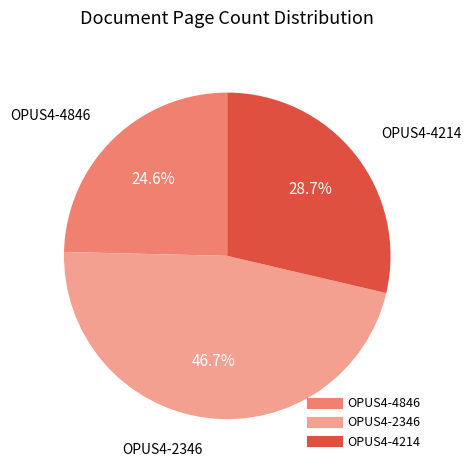

To the nearest percent, what portion does OPUS4-2346 represent?

47%